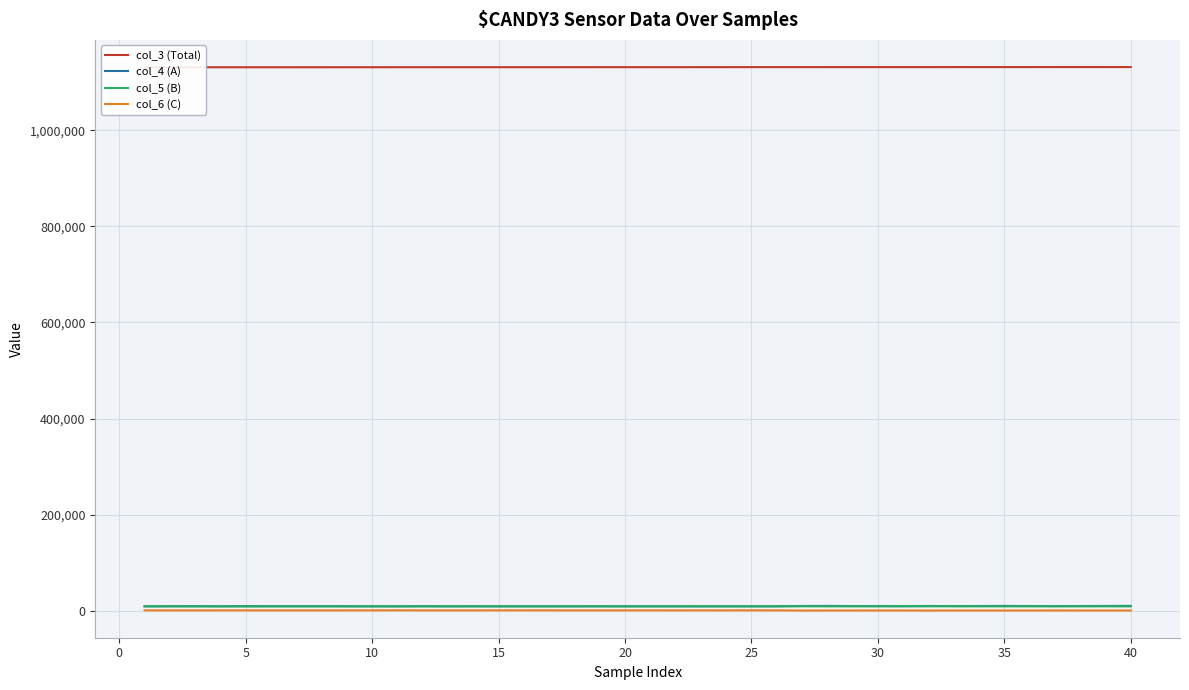

Rank the series at 20 from highest to lowest value.

col_3 (Total), col_4 (A), col_5 (B), col_6 (C)